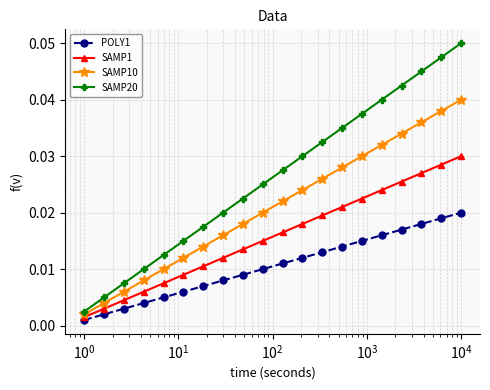

Which series has the widest spread of values?

SAMP20